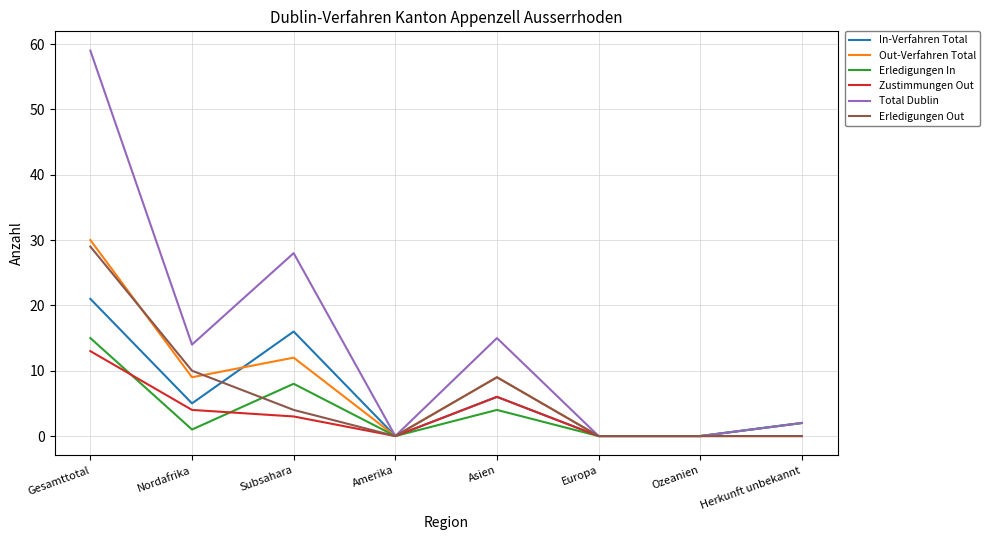

At which category is the sum across all series the highest?

Gesamttotal